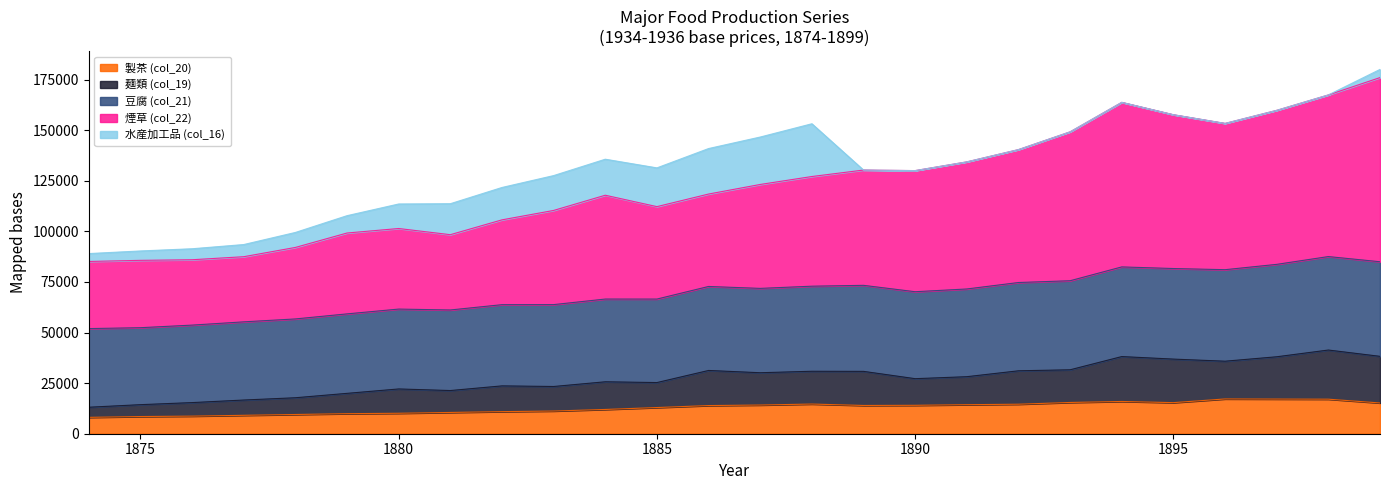

At which label does 豆腐 (col_21) first exceed 123147?

1888